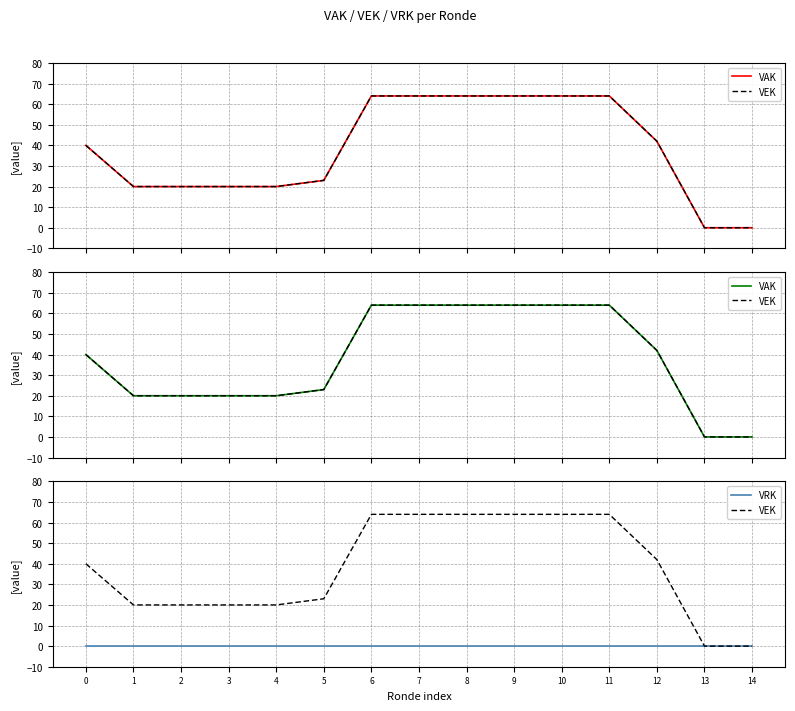

True or false: VEK and VAK cross at least once.

False